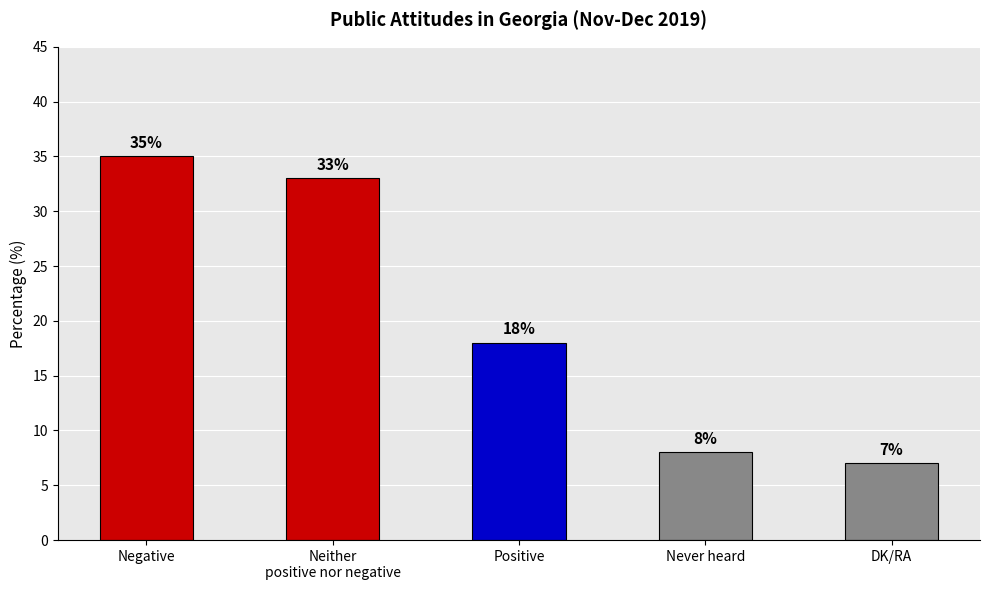

What is the value of the 5th bar from the left?

7